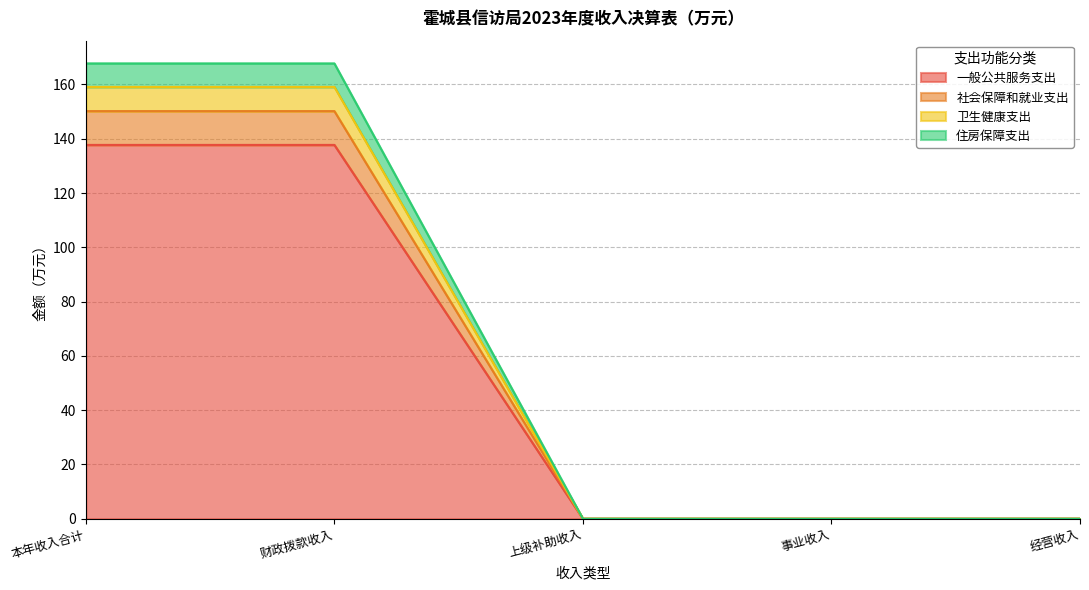

What position from the left is 本年收入合计?

1